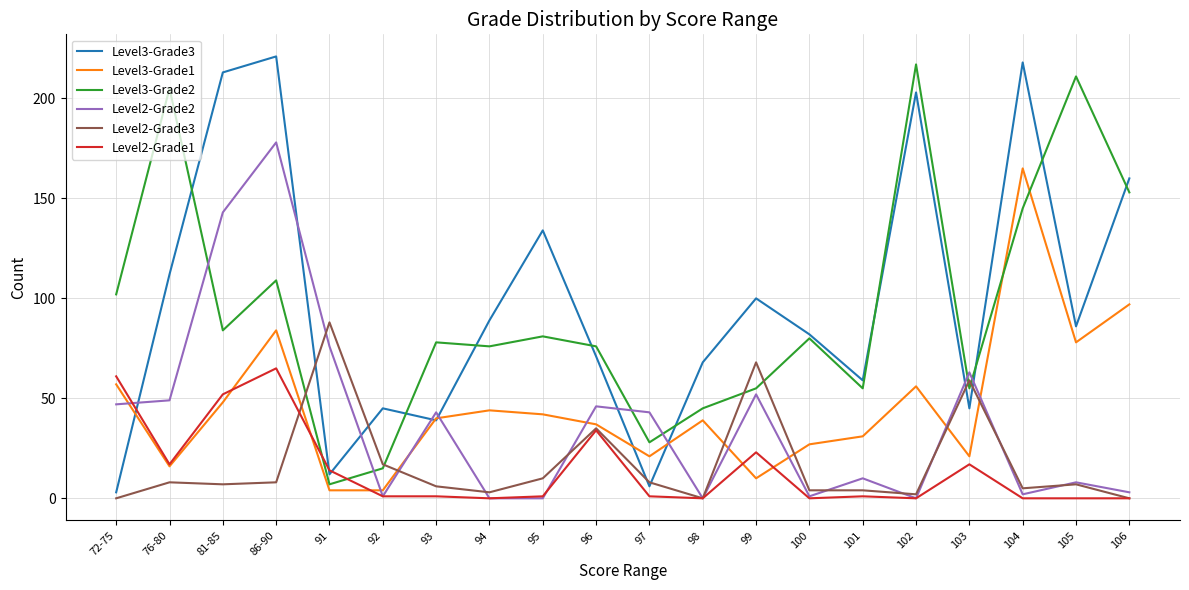

What position from the left is 98?

12